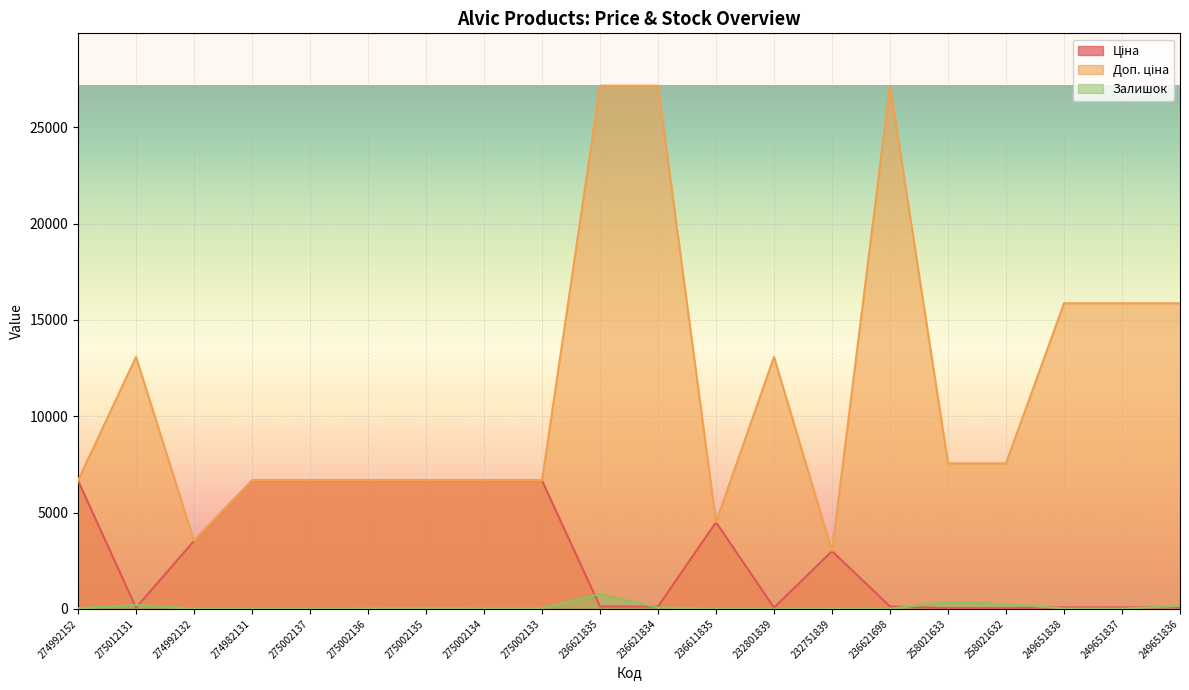

What is the difference between the maximum and minimum values in the Залишок series?

769.0